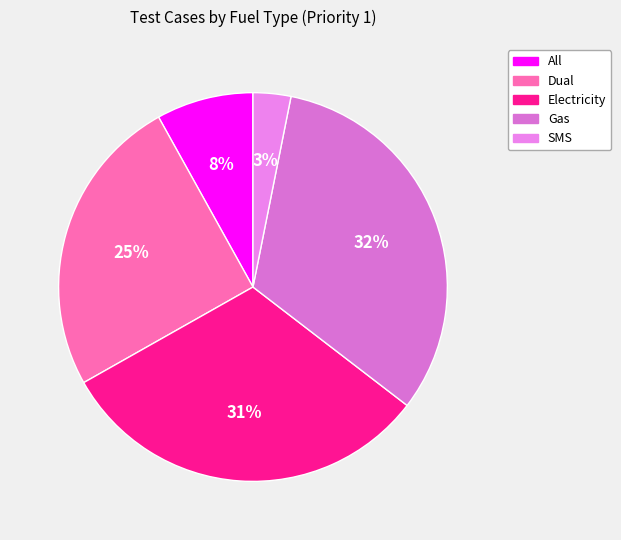

Does any single category account for the majority?

No